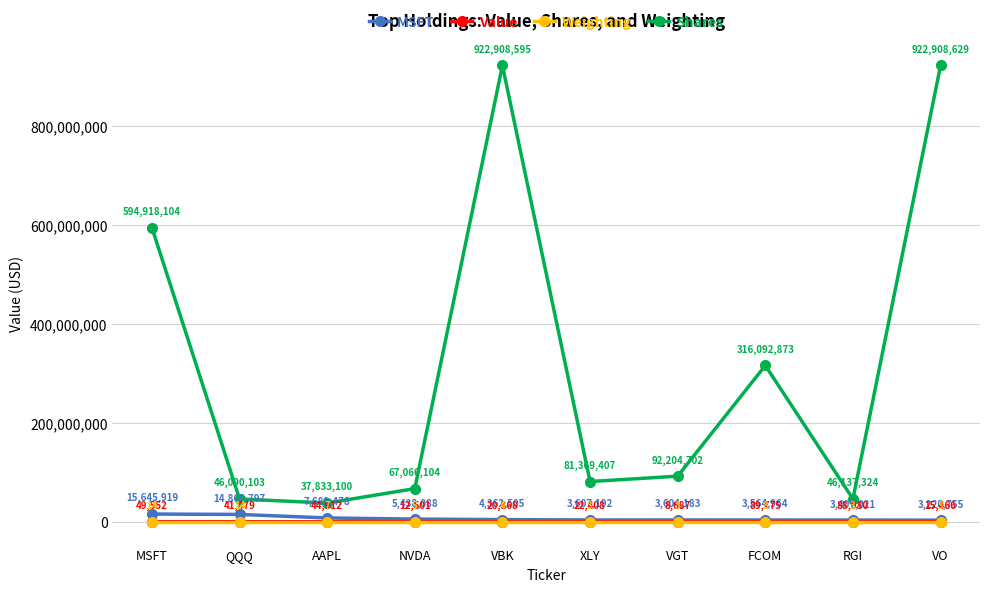

What is the spread (max minus min) of values at RGI?

46137320.9